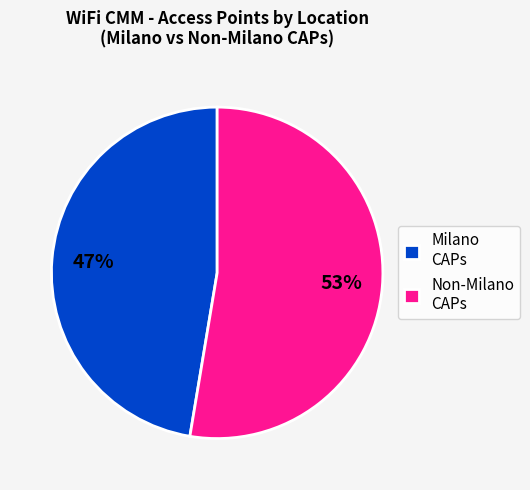

Do Milano CAPs and Non-Milano CAPs together represent more than half of the pie?

Yes